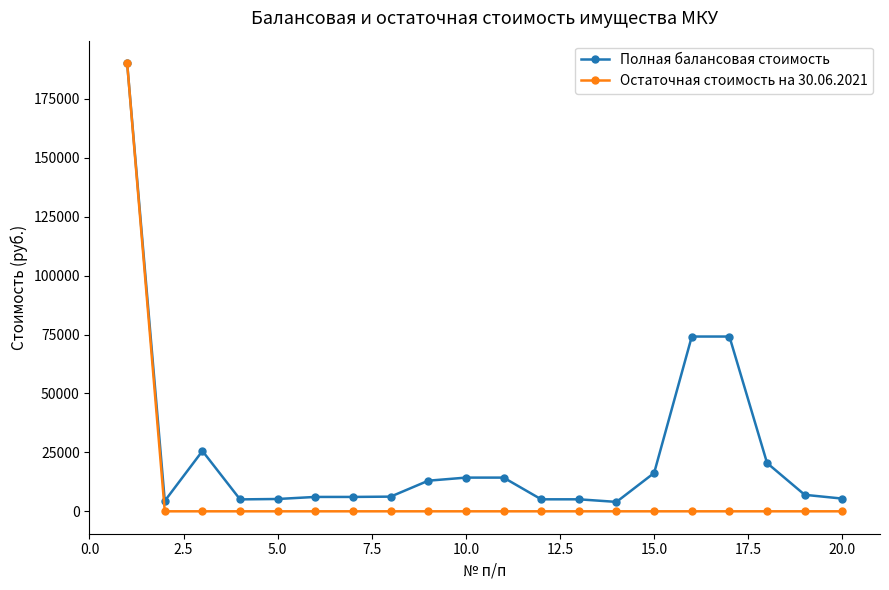

What is the maximum value for Полная балансовая стоимость?

190170.2